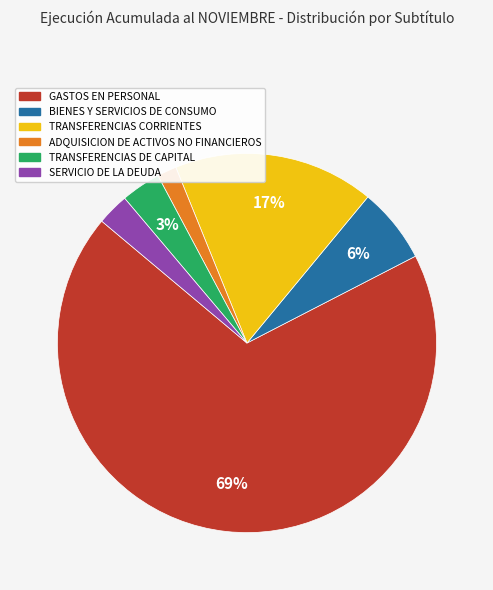

How many segments does this pie chart have?

6